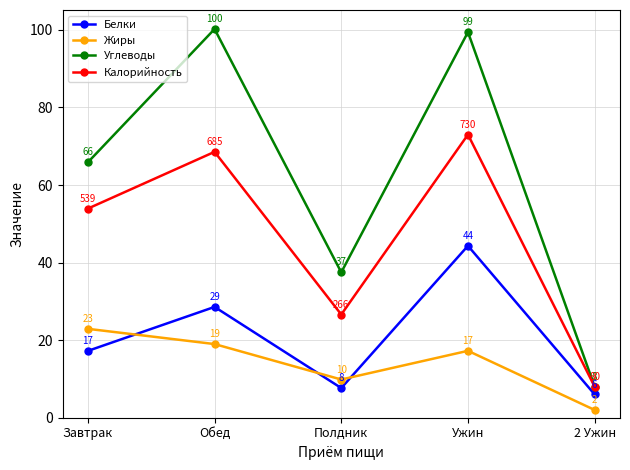

What is the sum of the Жиры values at Полдник and Завтрак?

32.8